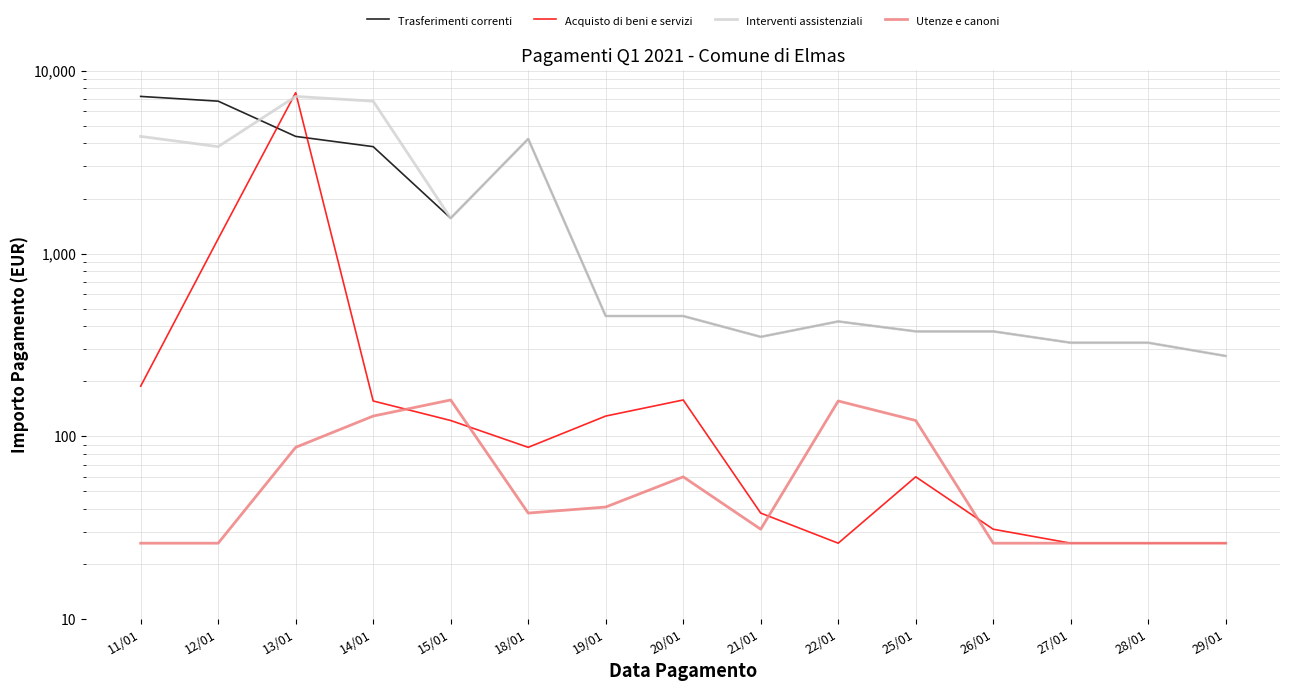

At which label is Trasferimenti correnti closest to 3757?

14/01